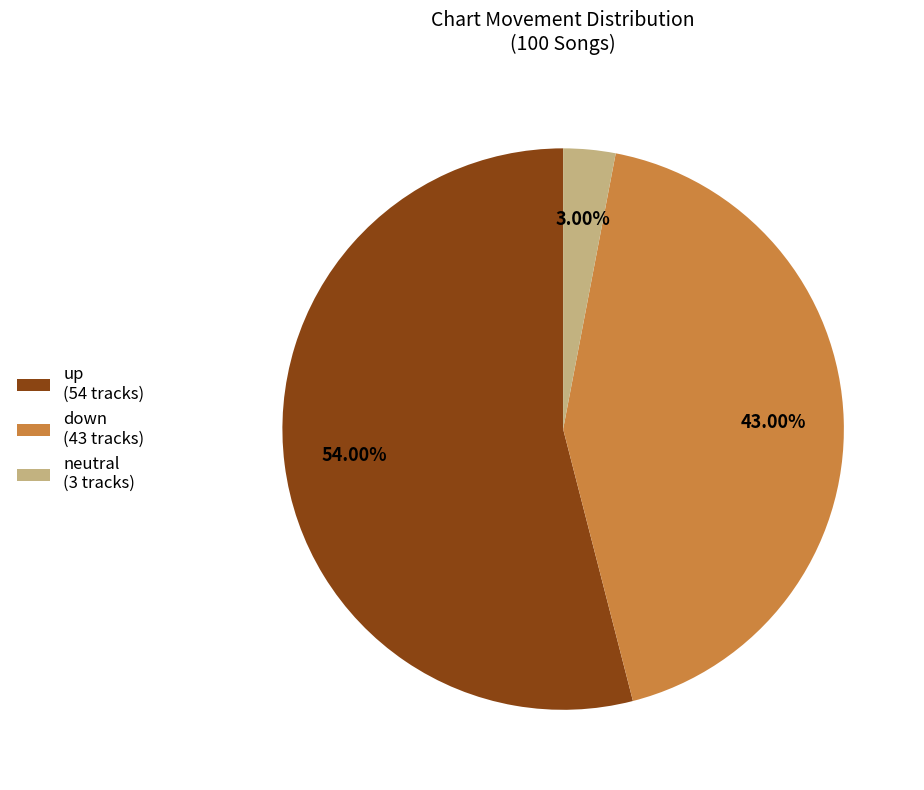

What is the smallest slice in the pie chart?

neutral (3 tracks)